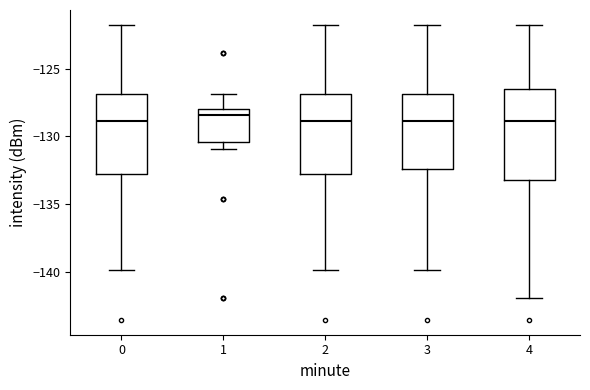

Which box is the tallest, from its lower edge to its upper edge?

4